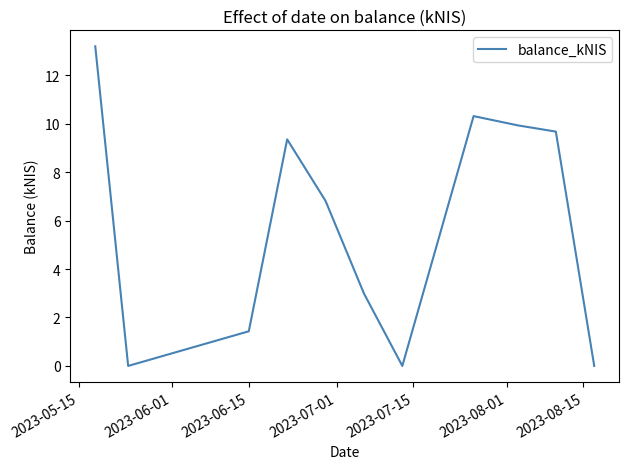

What is the difference between the maximum and minimum values?

13.2